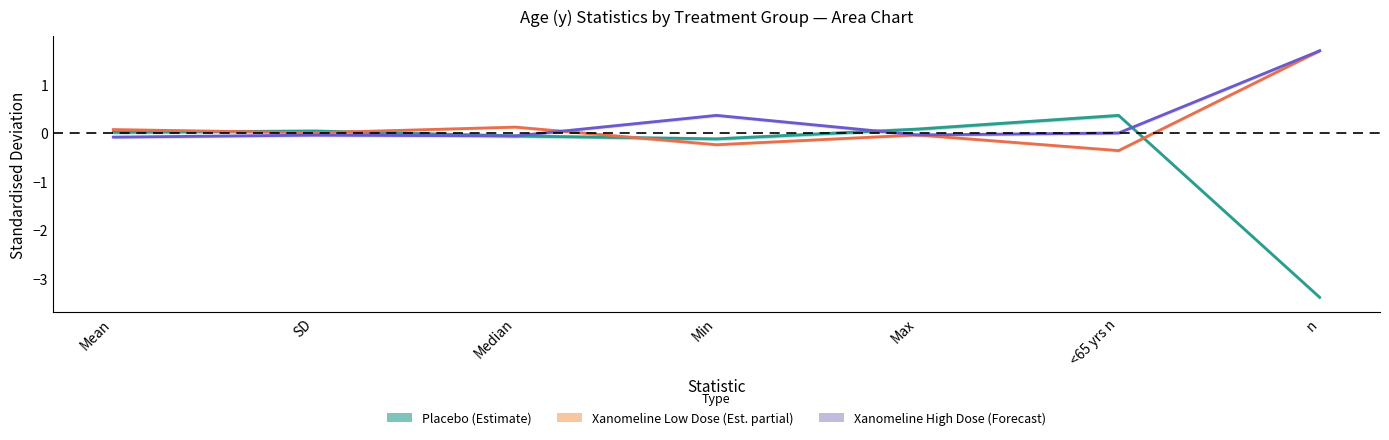

The Xanomeline High Dose (Forecast) series shows -0.0 at SD. True or false?

False